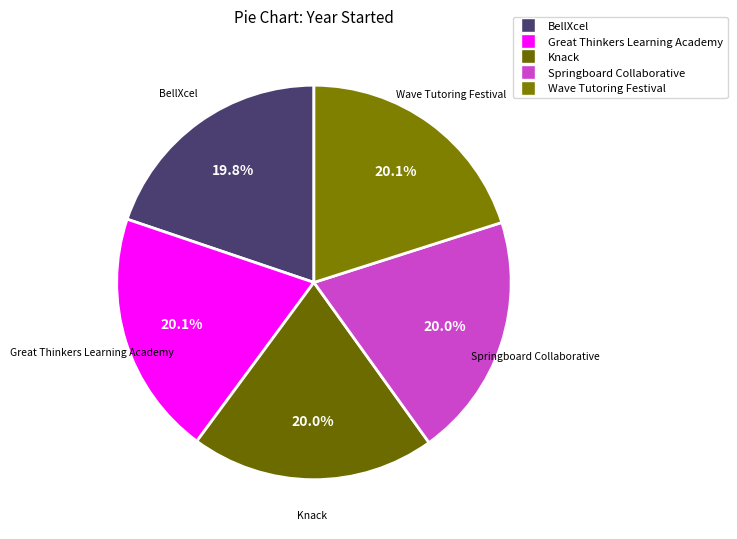

What percentage is the Springboard Collaborative slice, to the nearest percent?

20%